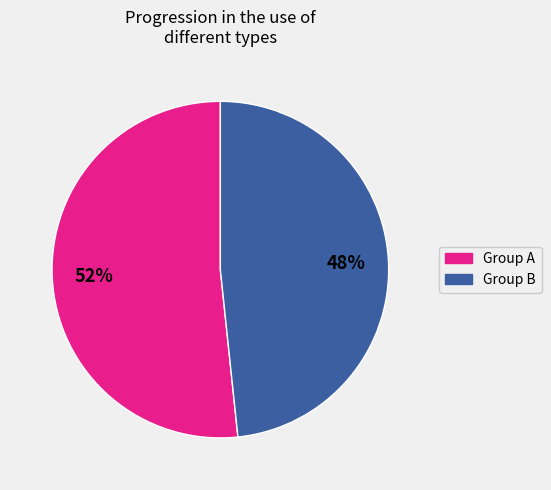

Is there a majority slice in this chart?

Yes